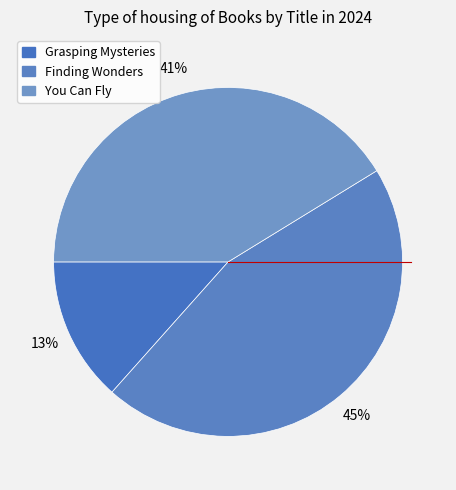

Count the number of slices in the pie.

3